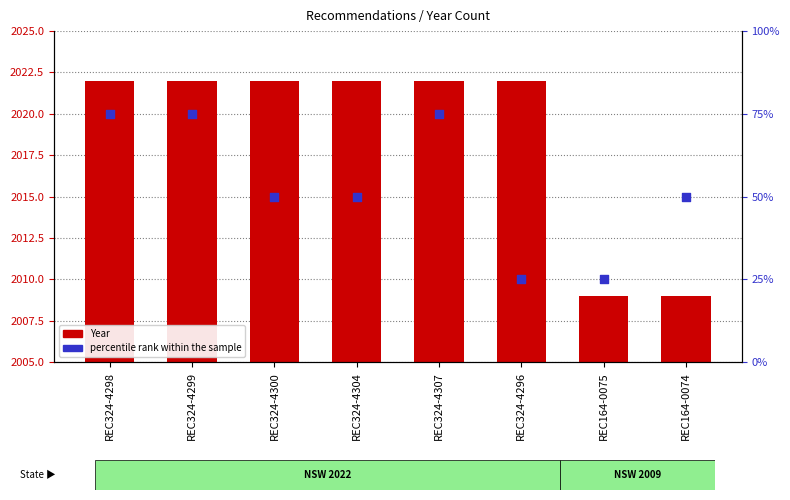

What are all the series names shown in the legend?

Year, percentile rank within the sample